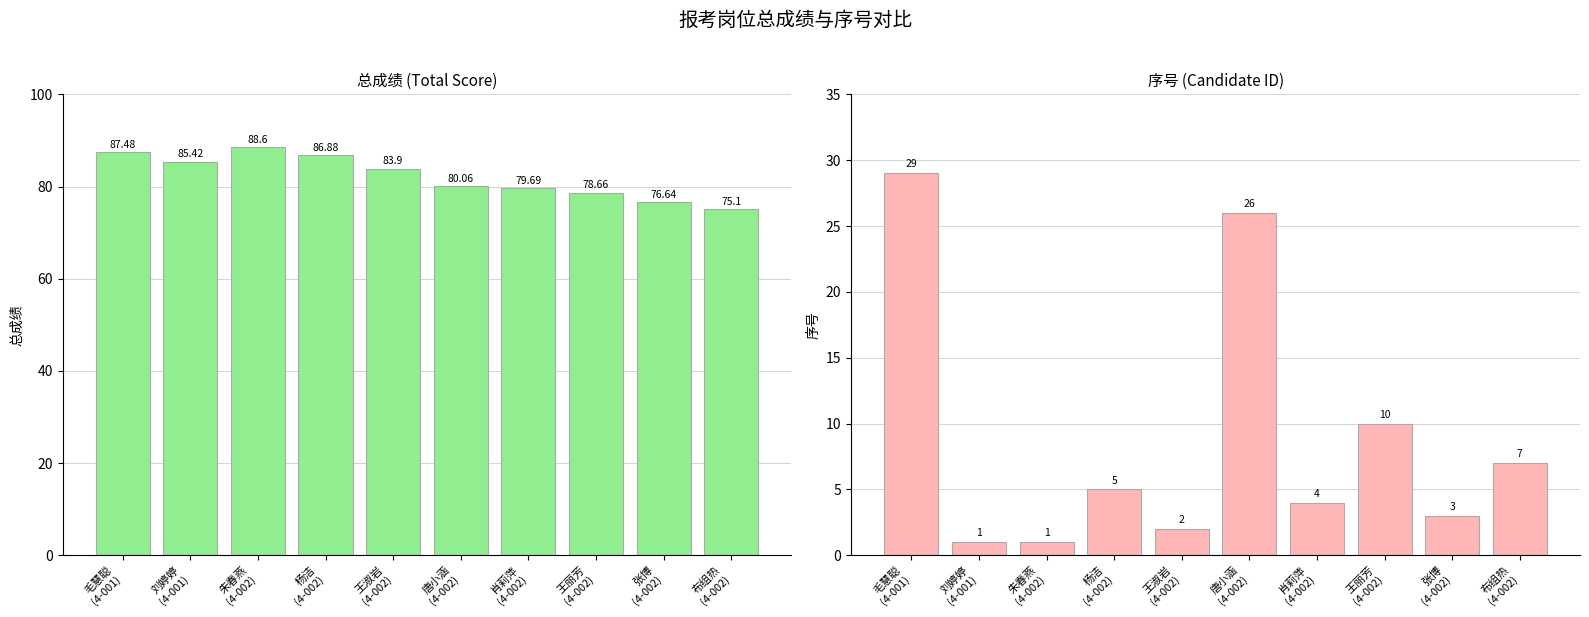

What is the approximate value of 序号 at 肖莉萍
(4-002)?

4.0